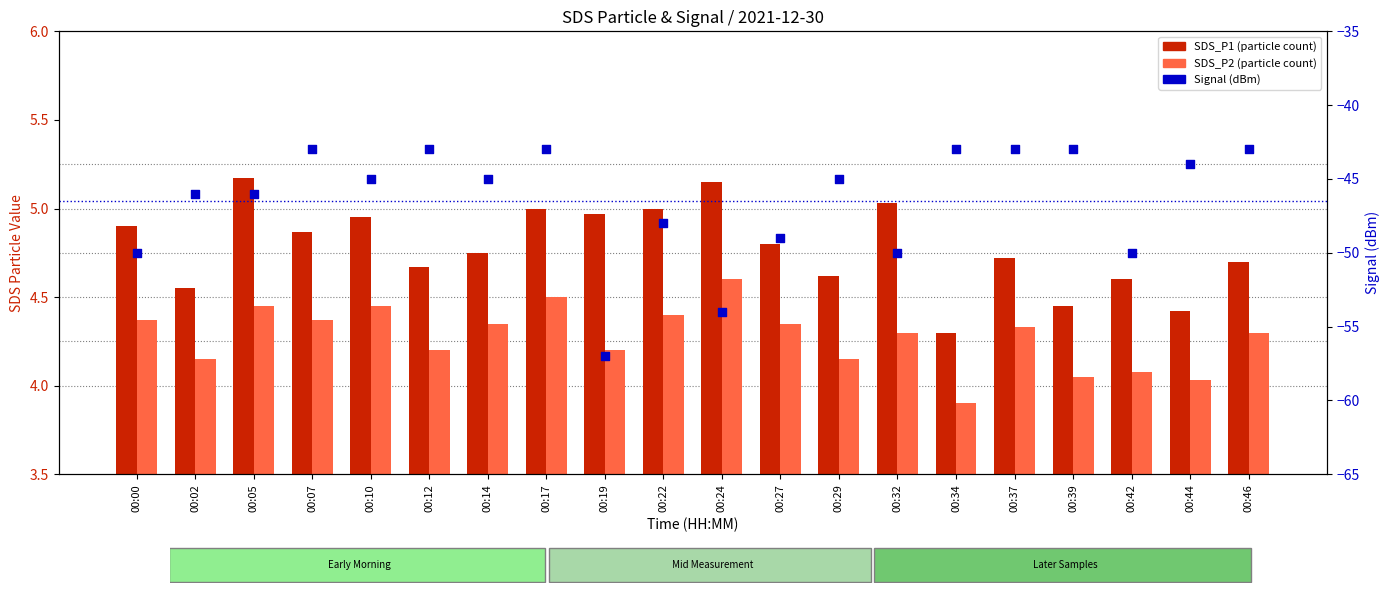

What are all the series names shown in the legend?

SDS_P1, SDS_P2, Signal